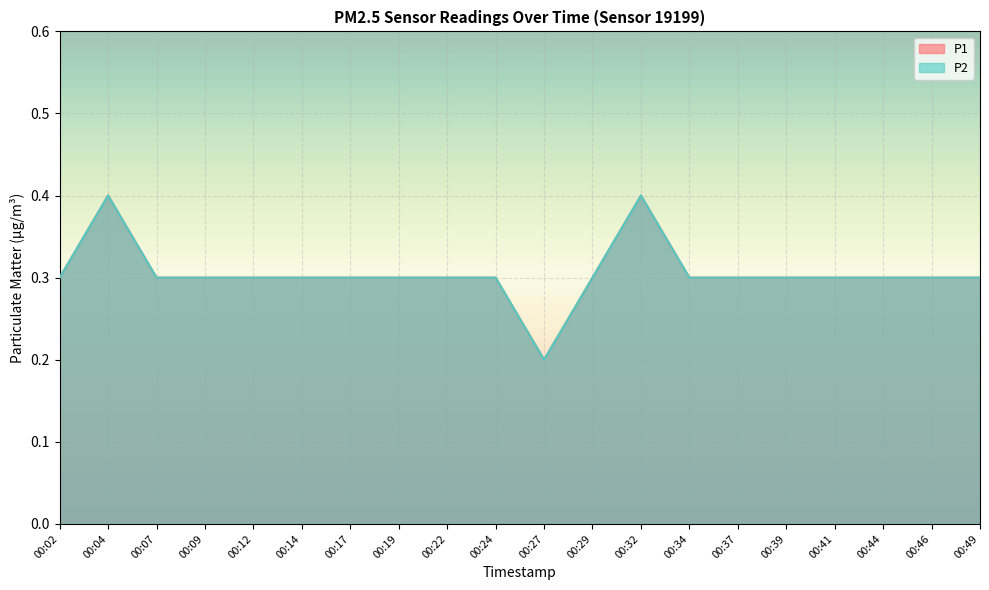

The P1 series shows 0.3 at 00:12. True or false?

True